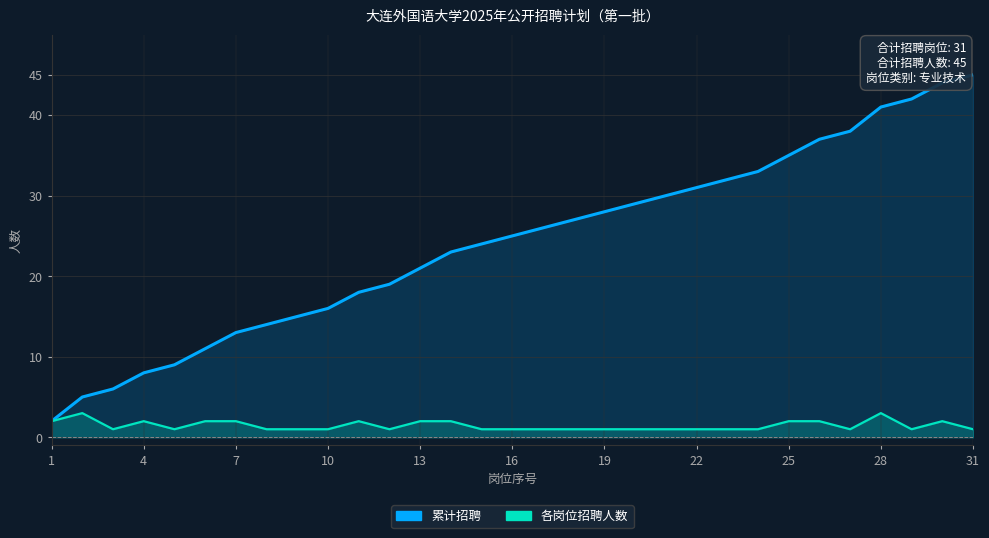

Reading right to left, transcribe all the data shown in this chart.

招聘人数: 1	2	1	3	1	2	2	1	1	1	1	1	1	1	1	1	1	2	2	1	2	1	1	1	2	2	1	2	1	3	2
累计招聘: 45	44	42	41	38	37	35	33	32	31	30	29	28	27	26	25	24	23	21	19	18	16	15	14	13	11	9	8	6	5	2